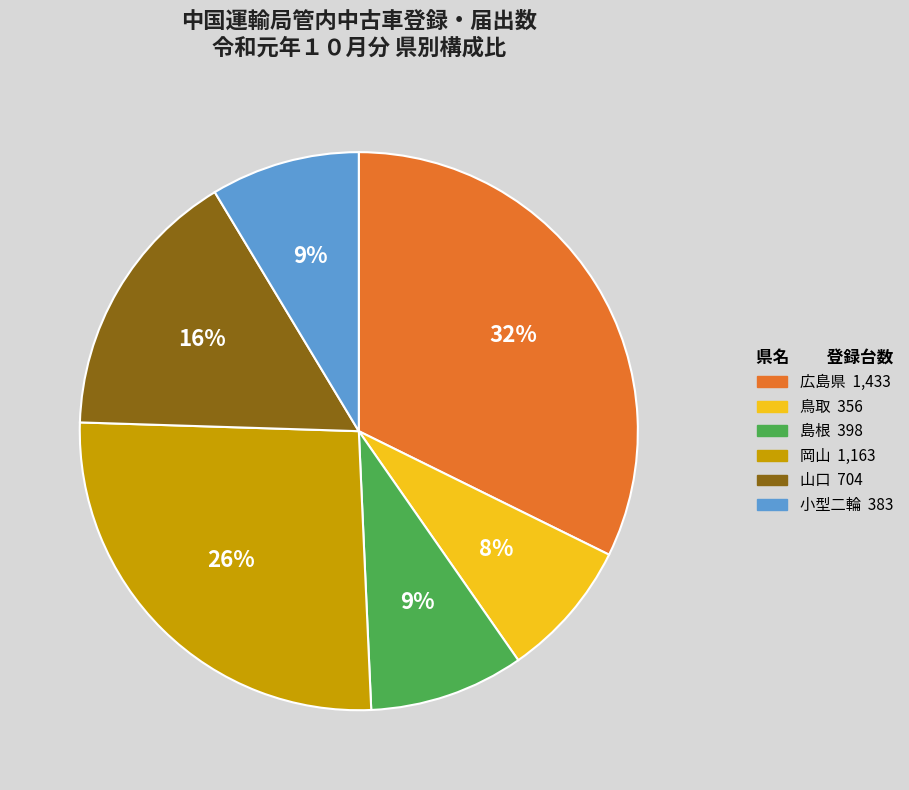

Is it true that 鳥取 is 1% of the pie?

False